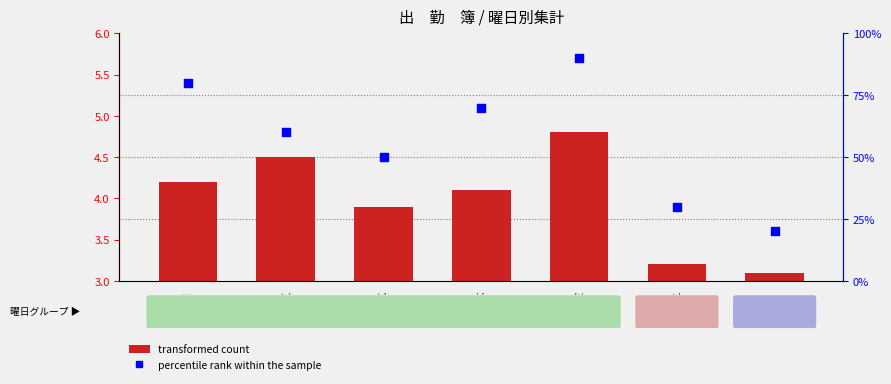

At how many categories does at least one series exceed 4?

5